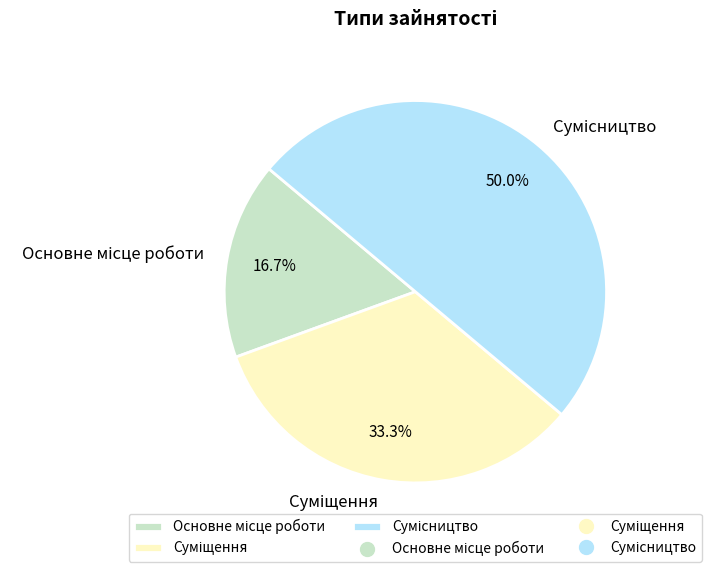

To the nearest percent, what percentage of the pie is Основне місце роботи?

17%